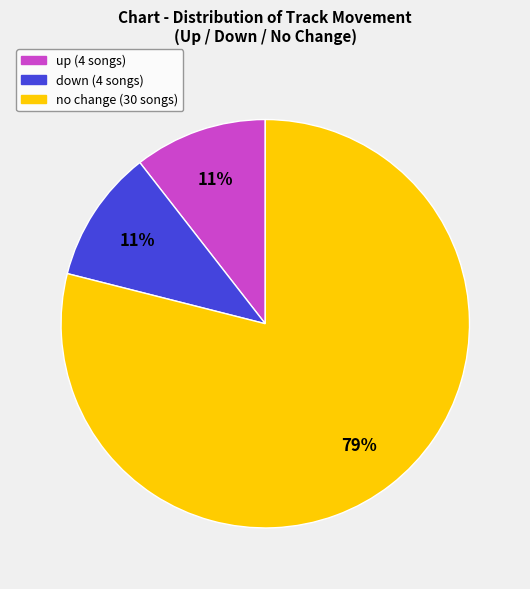

Does any single category account for the majority?

Yes